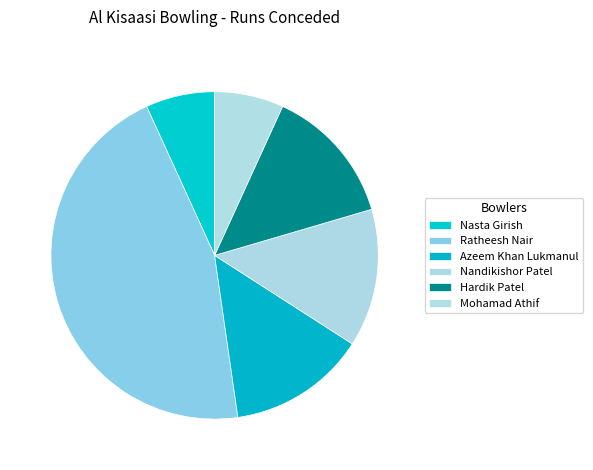

How many slices are in this pie chart?

6